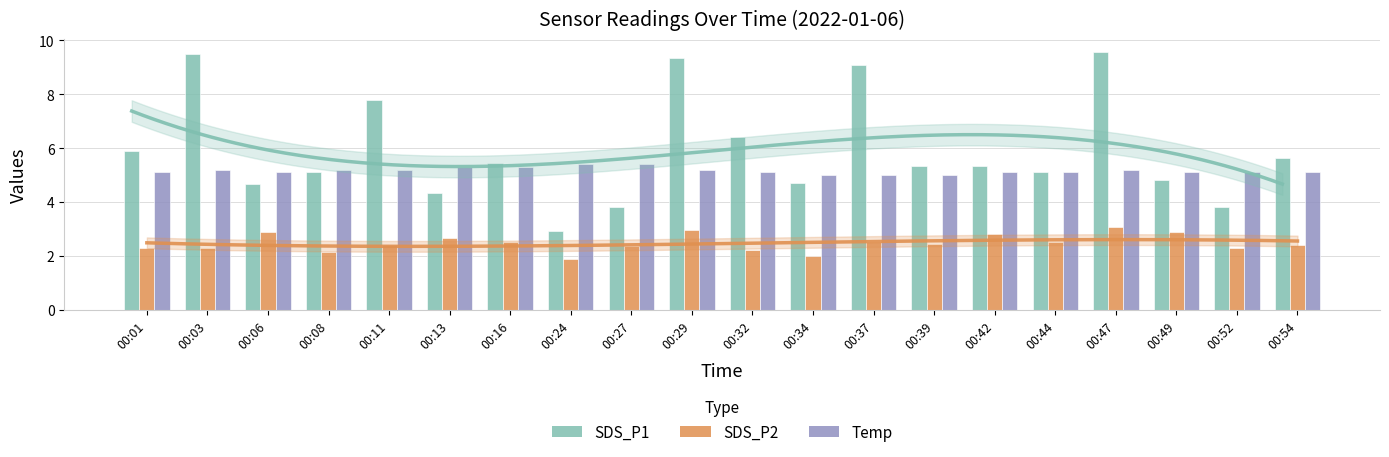

Read the Temp value at 00:37.

5.0